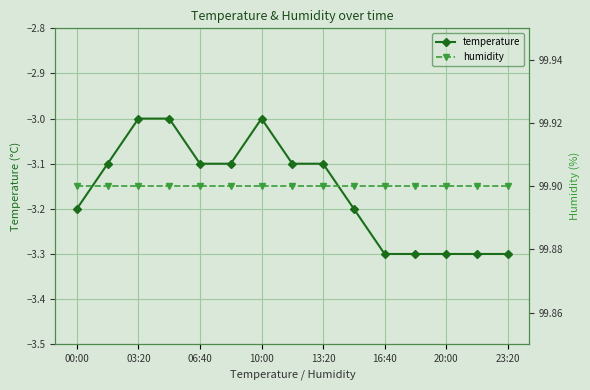

List the series in order of their overall mean, highest first.

humidity, temperature